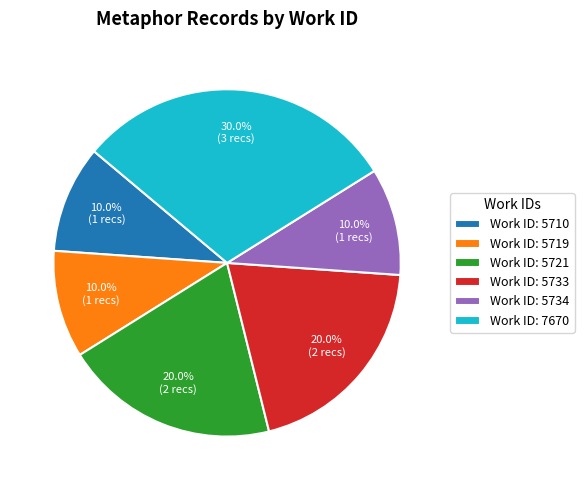

Which category has the biggest portion of the pie?

Work ID: 7670